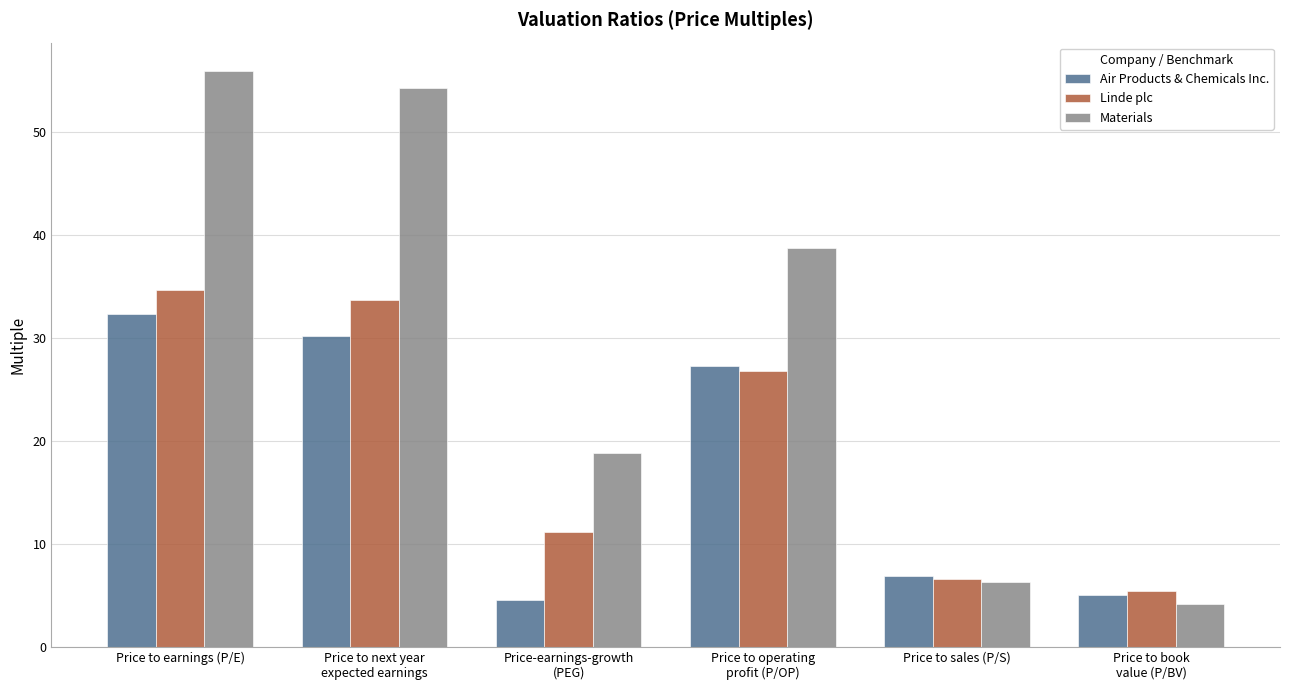

How many series are shown in this chart?

3